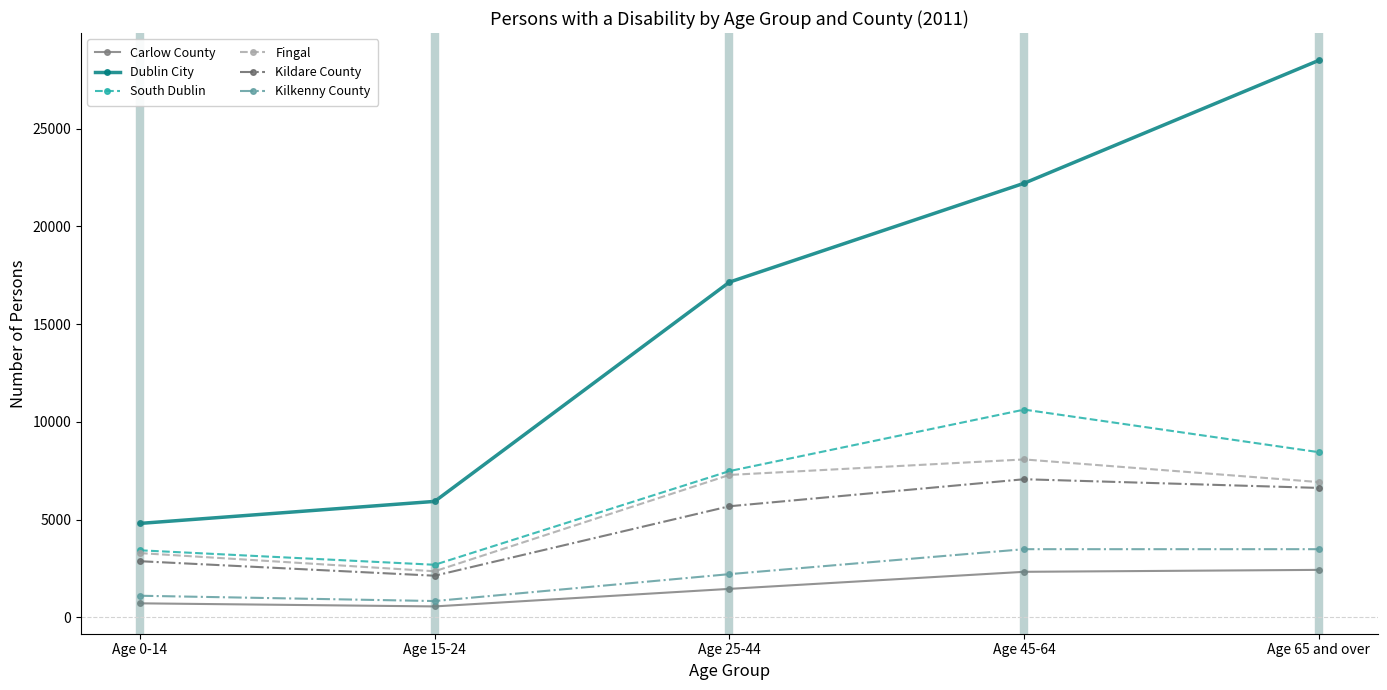

What is the total value across all series at Age 65 and over?

56408